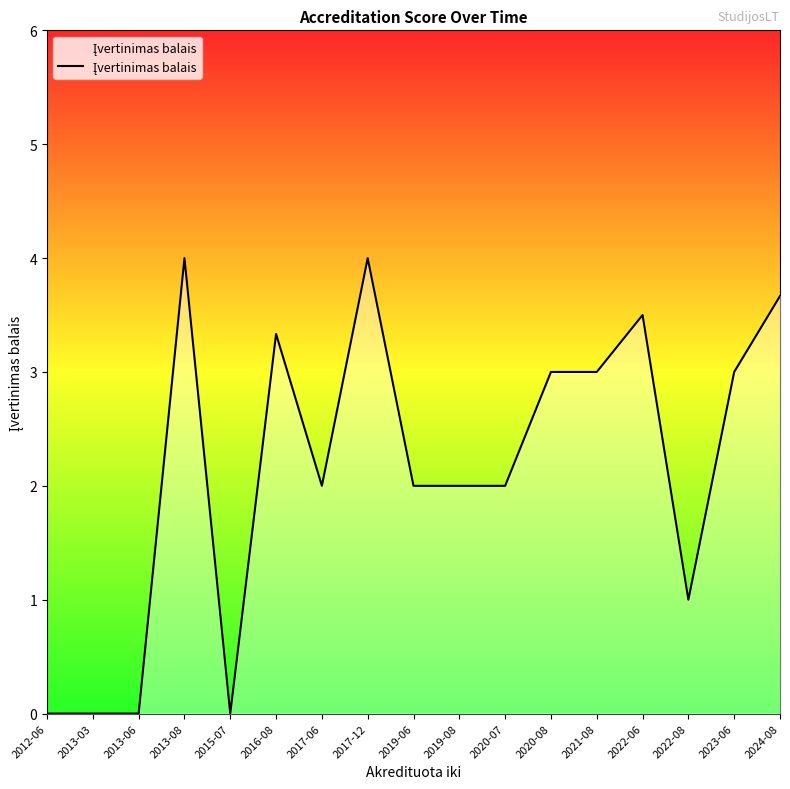

True or false: there are more than 2 points higher than both neighbors.

True